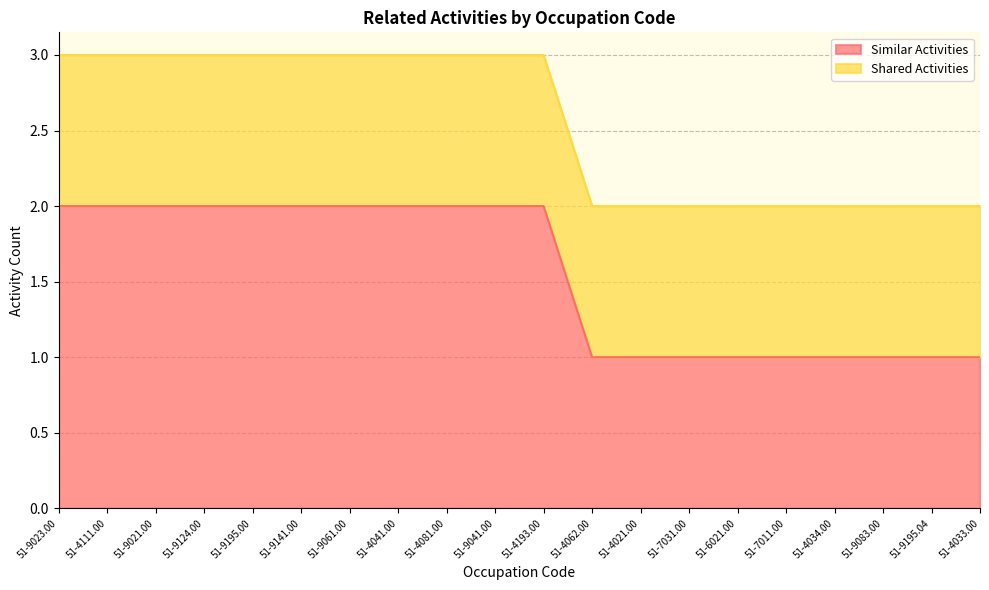

The Similar Activities series shows 1 at 51-4034.00. True or false?

True